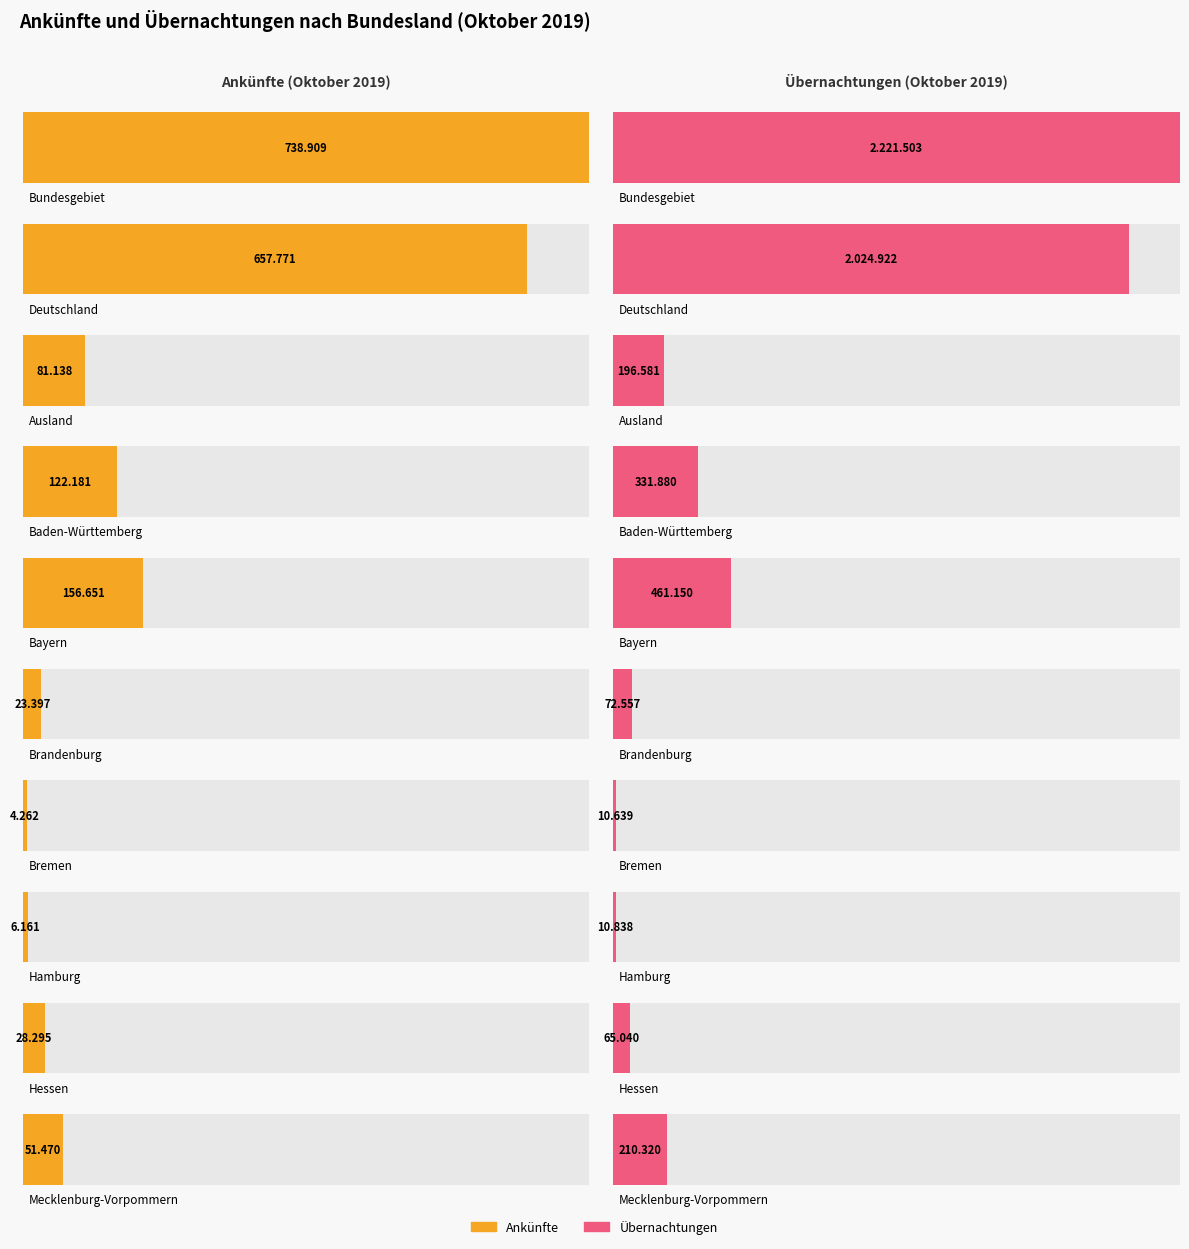

What is the minimum value for Übernachtungen (Oktober 2019)?

10639